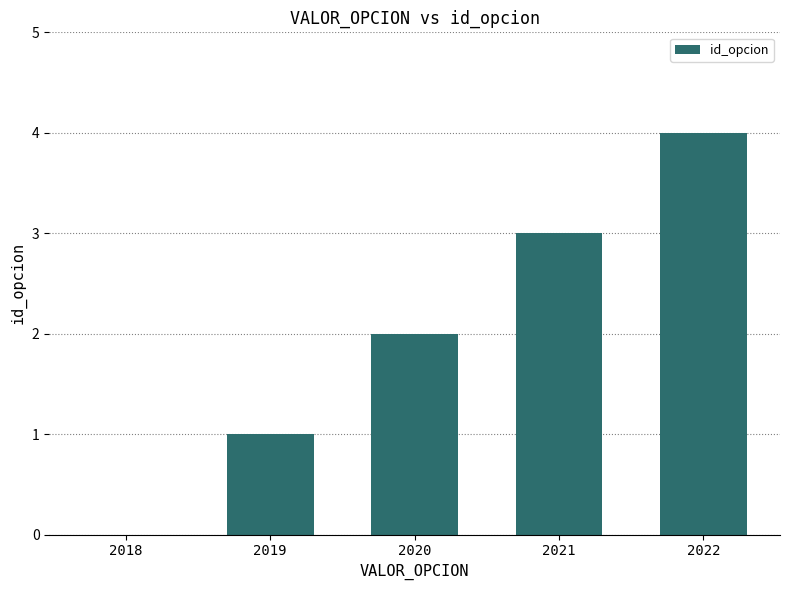

The value at 2019 is 1. True or false?

True